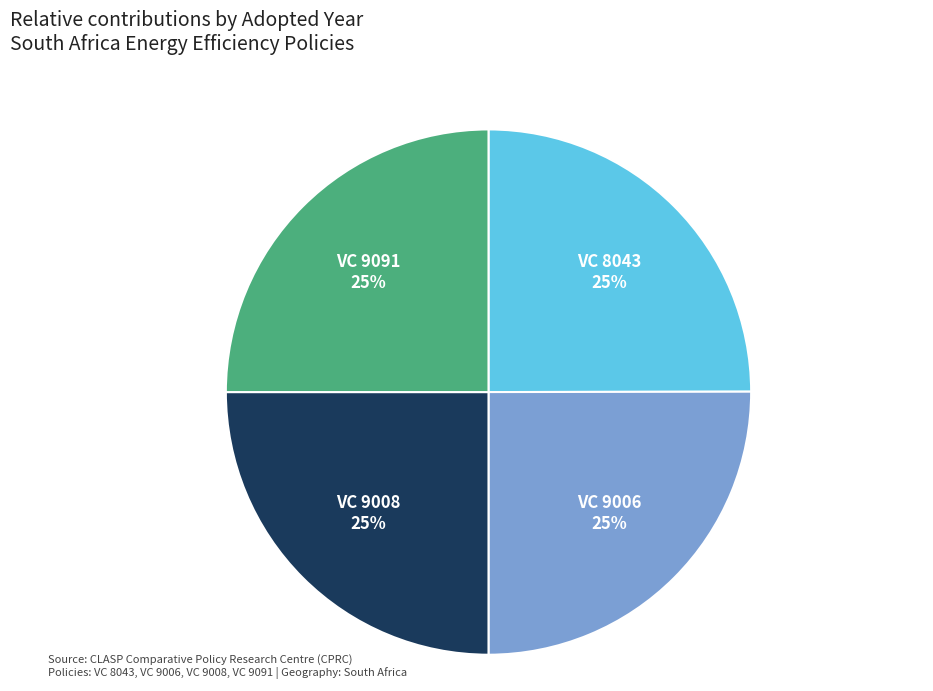

True or false: VC 9006 accounts for 11% of the total.

False